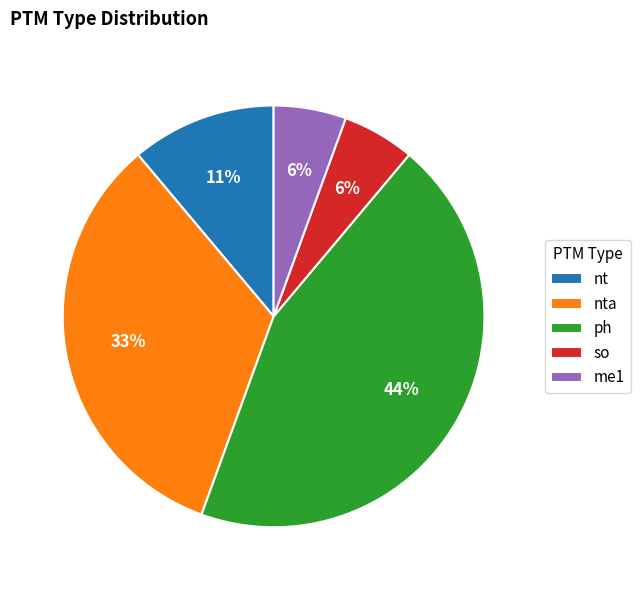

To the nearest percent, what portion does ph represent?

44%